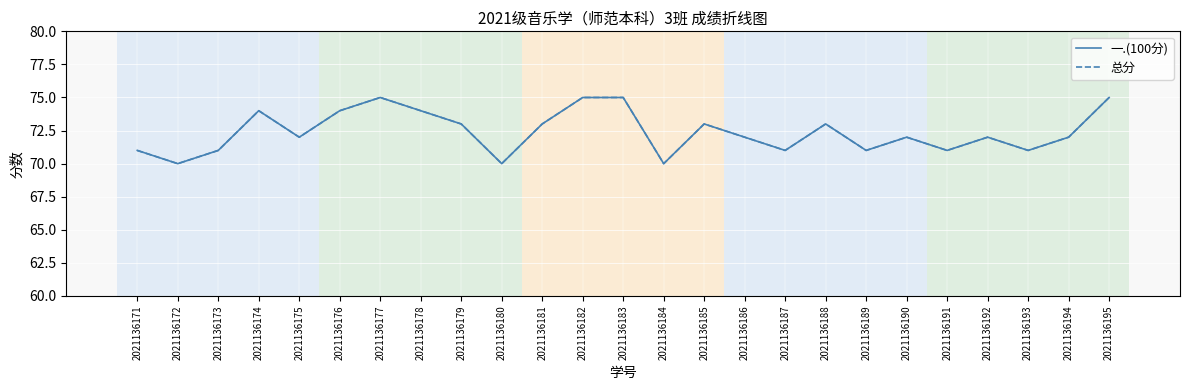

At which category does 总分 reach its first local valley?

2021136172